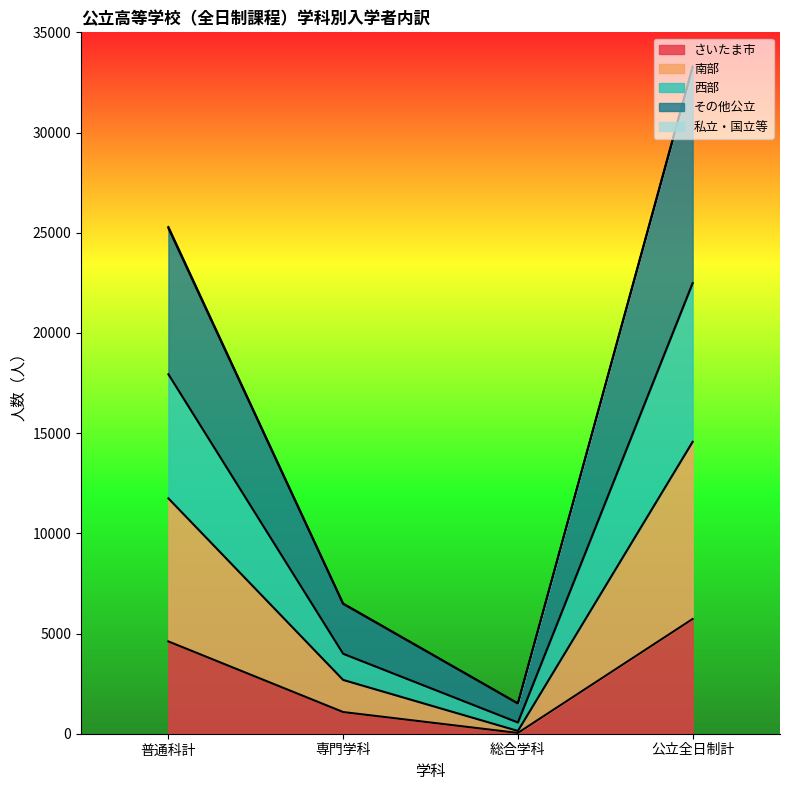

Rank the categories by 入学者総数 value from lowest to highest.

総合学科, 専門学科, 普通科計, 公立全日制計